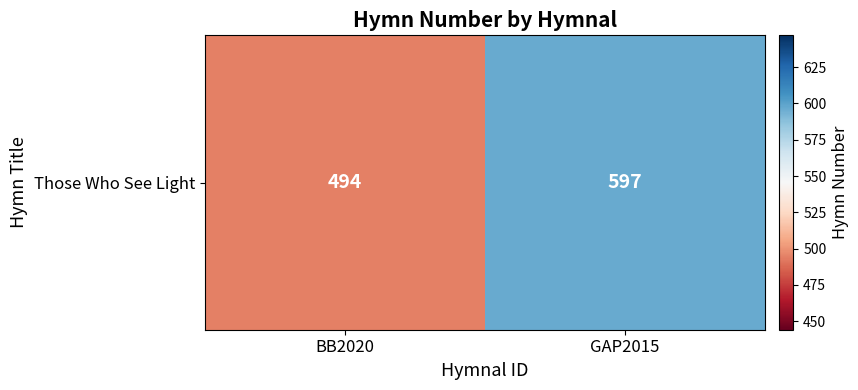

What is the minimum value shown in the chart?

494